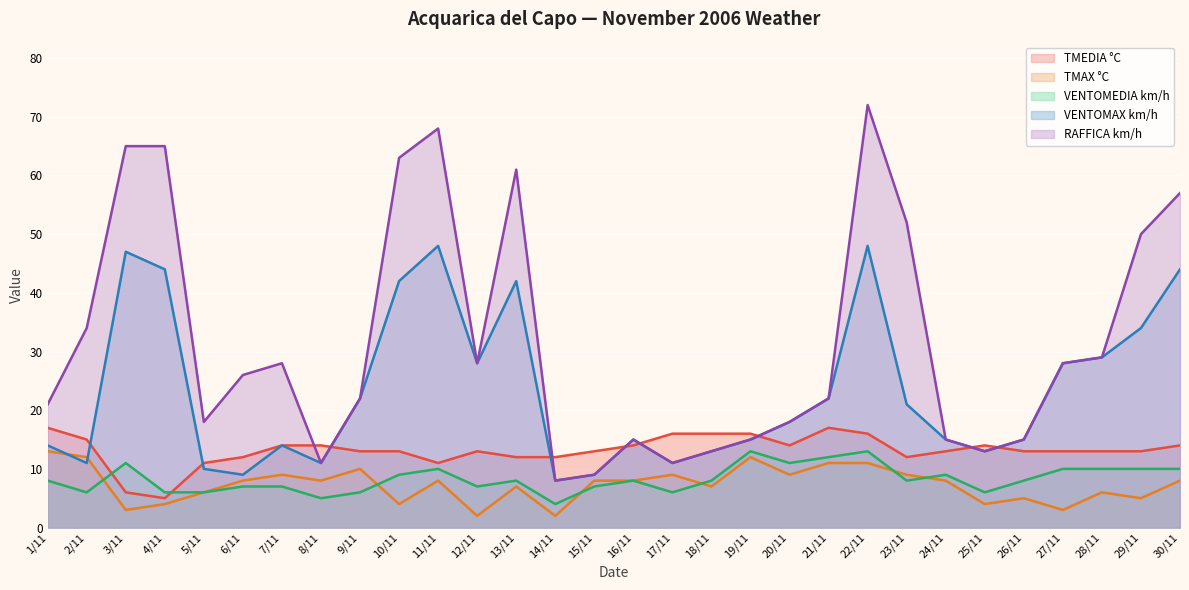

The value of TMEDIA °C at 30/11 is 20. True or false?

False